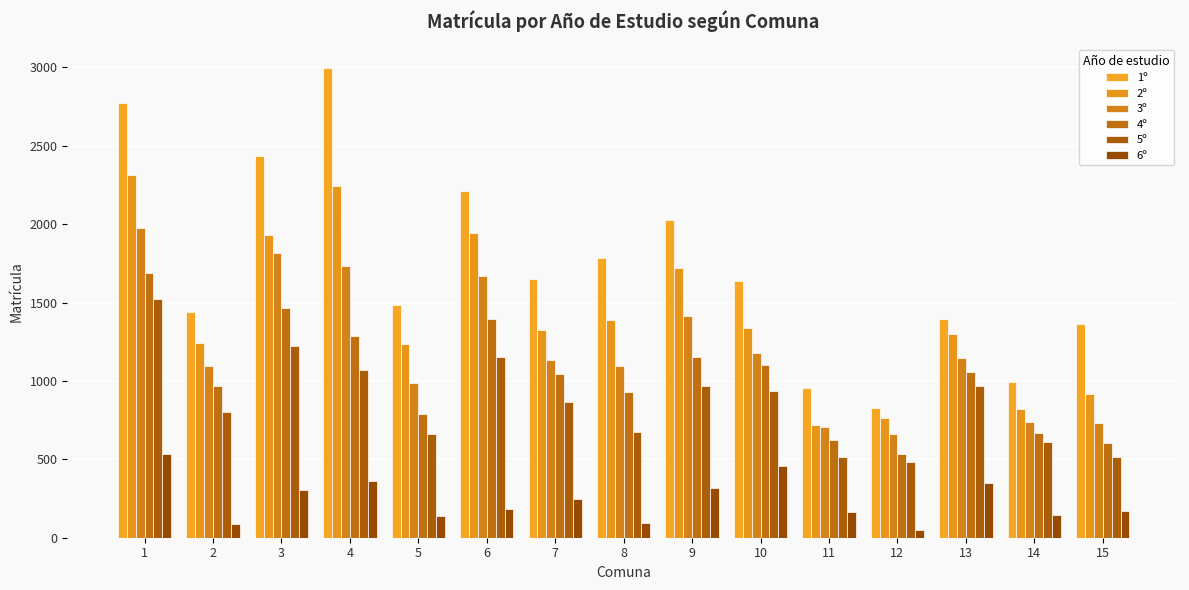

Which series has the widest spread of values?

1º